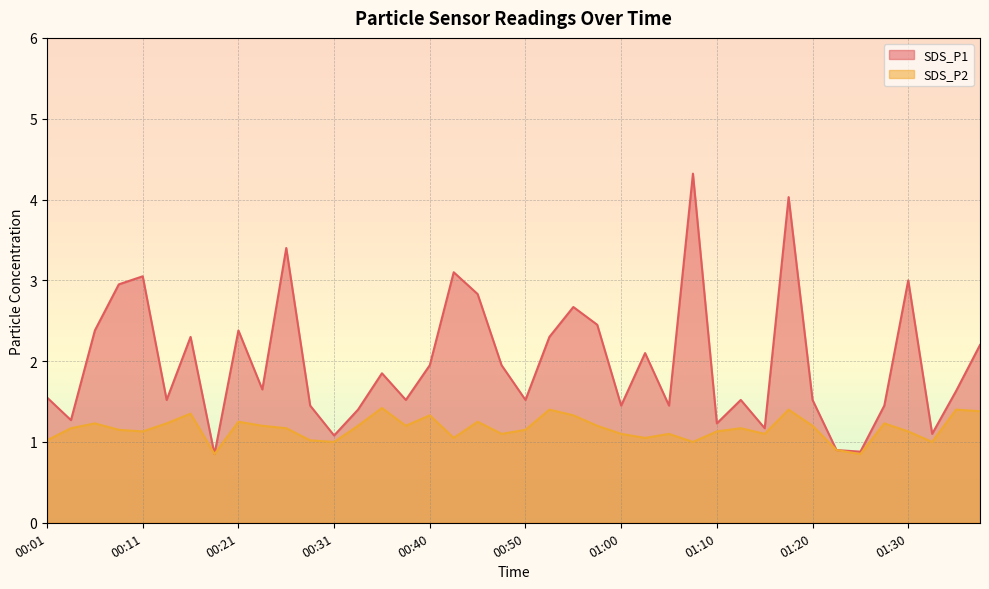

Rank the categories by SDS_P2 value from highest to lowest.

00:35, 00:52, 01:17, 01:35, 01:37, 00:16, 00:40, 00:55, 00:21, 00:45, 00:06, 00:13, 01:27, 00:23, 00:33, 00:38, 00:57, 01:20, 00:04, 00:26, 01:12, 00:09, 00:50, 00:11, 01:10, 01:30, 00:47, 01:00, 01:05, 01:15, 00:43, 01:02, 00:01, 00:28, 00:31, 01:07, 01:32, 01:22, 00:18, 01:25